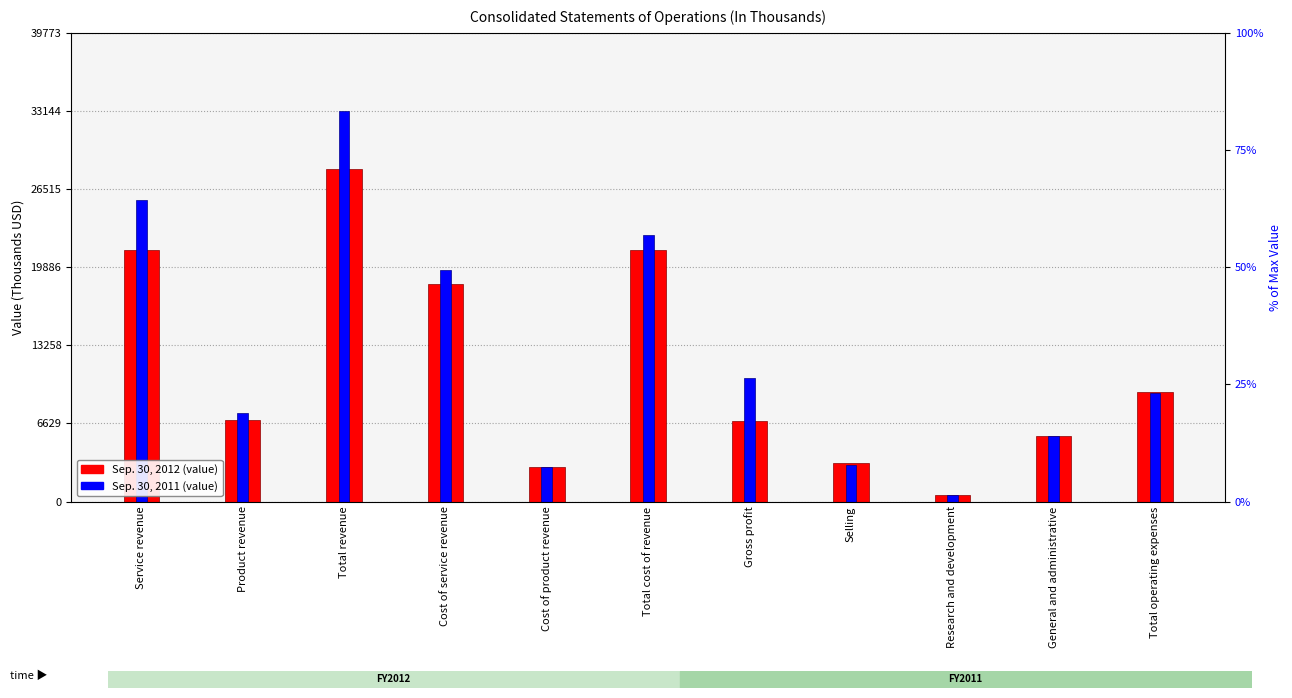

At how many categories does at least one series exceed 20977?

3